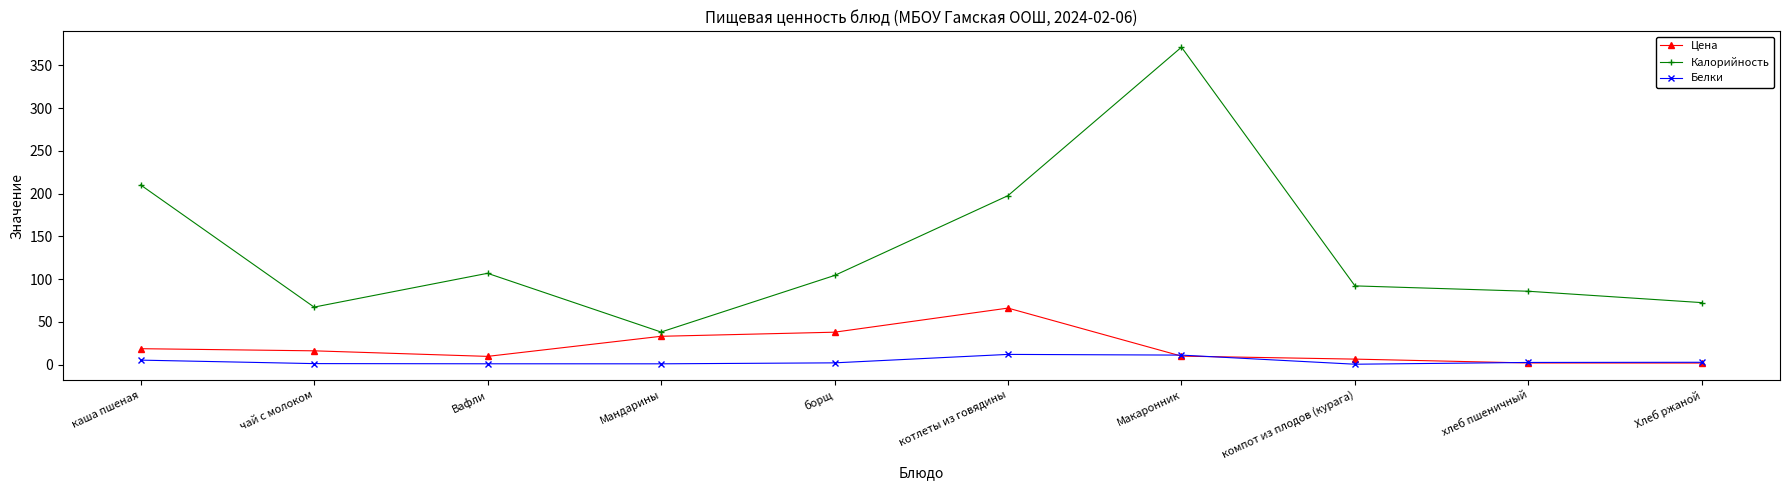

Which series changed the most between Вафли and Макаронник?

Калорийность